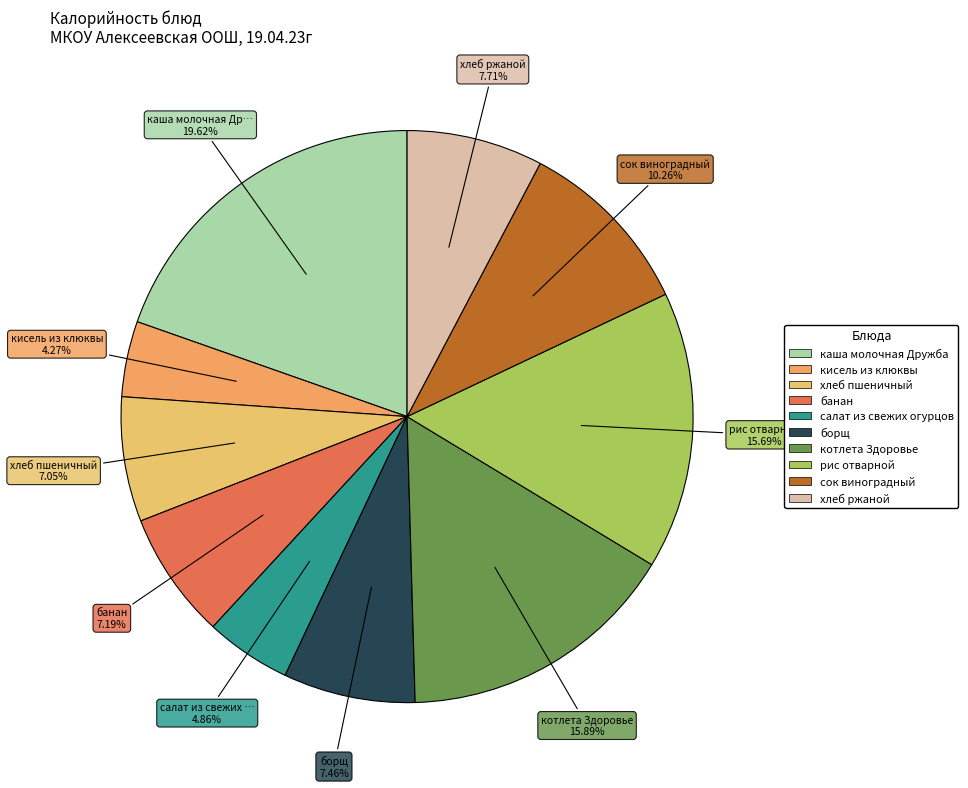

What percentage is the хлеб пшеничный slice, to the nearest percent?

7%